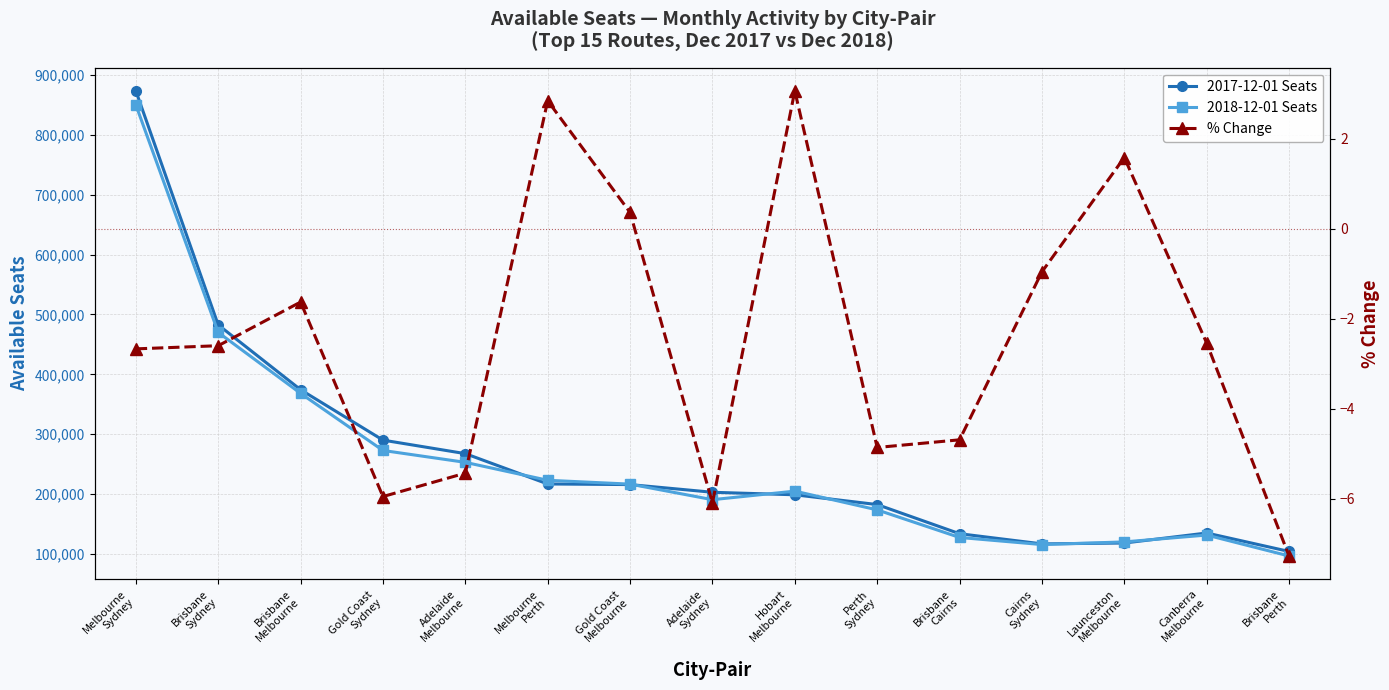

How many series are shown in this chart?

3